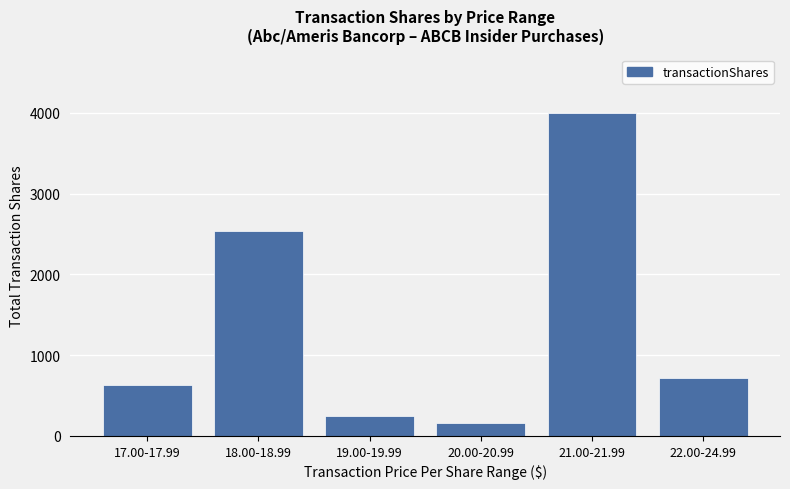

How many bars are there in total?

6